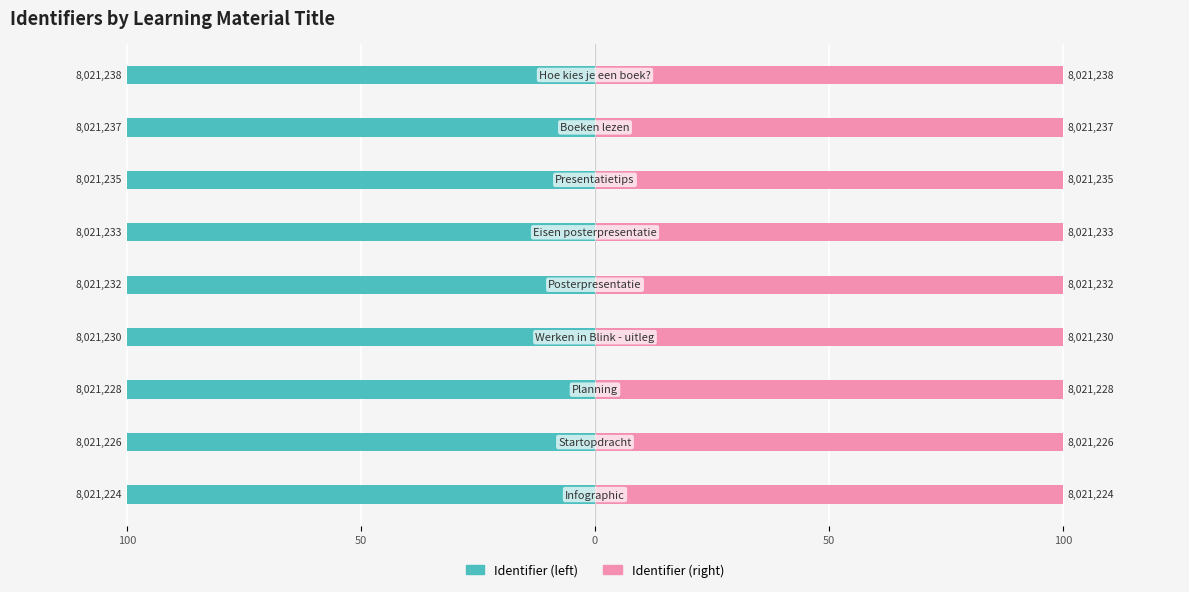

List the series in order of their overall mean, lowest first.

Identifier (left), Identifier (right)